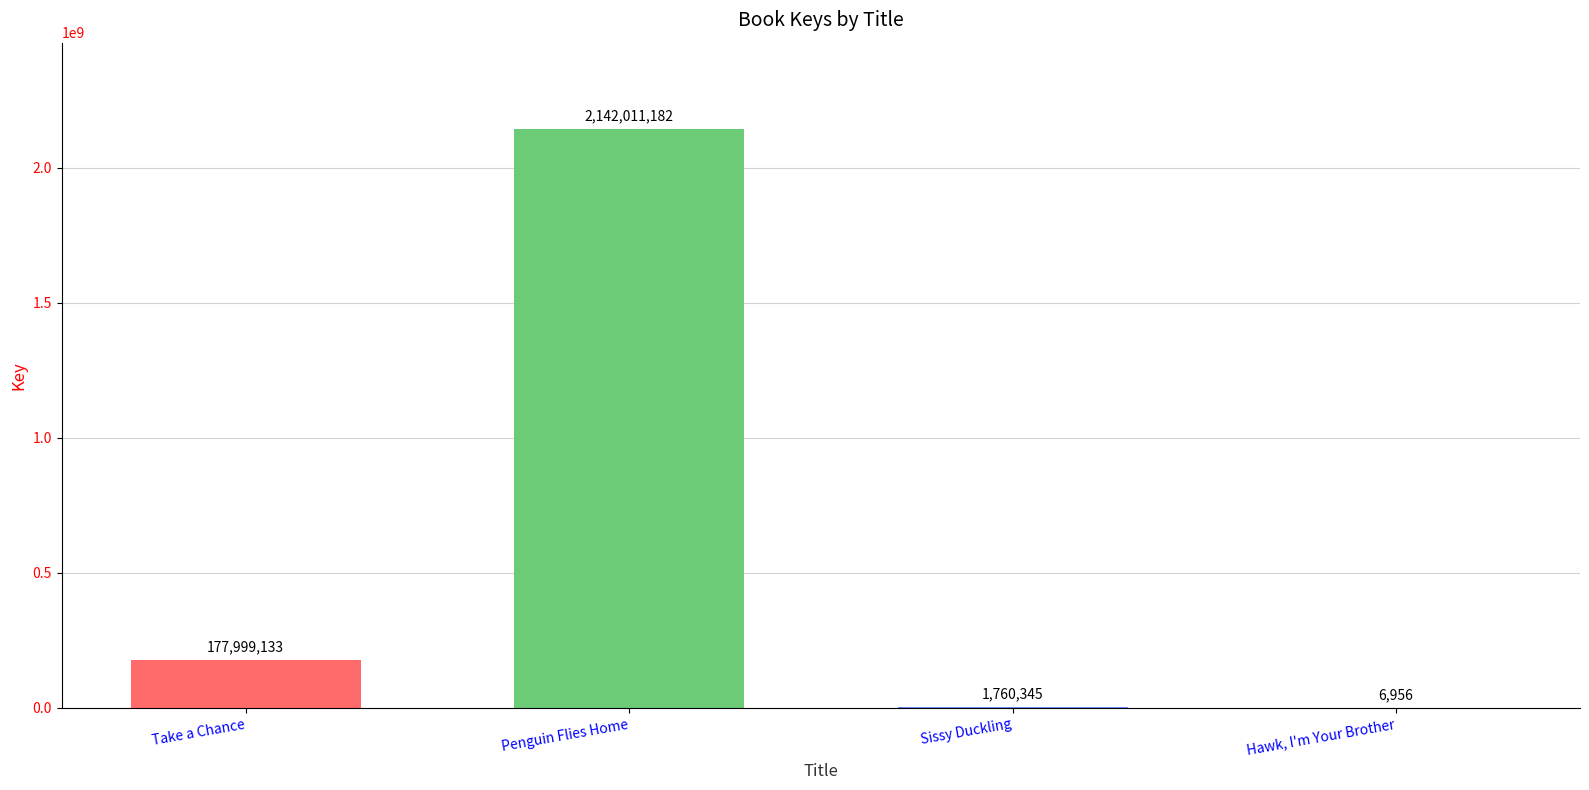

What is the sum of the values at Sissy Duckling and Hawk, I'm Your Brother?

1767301